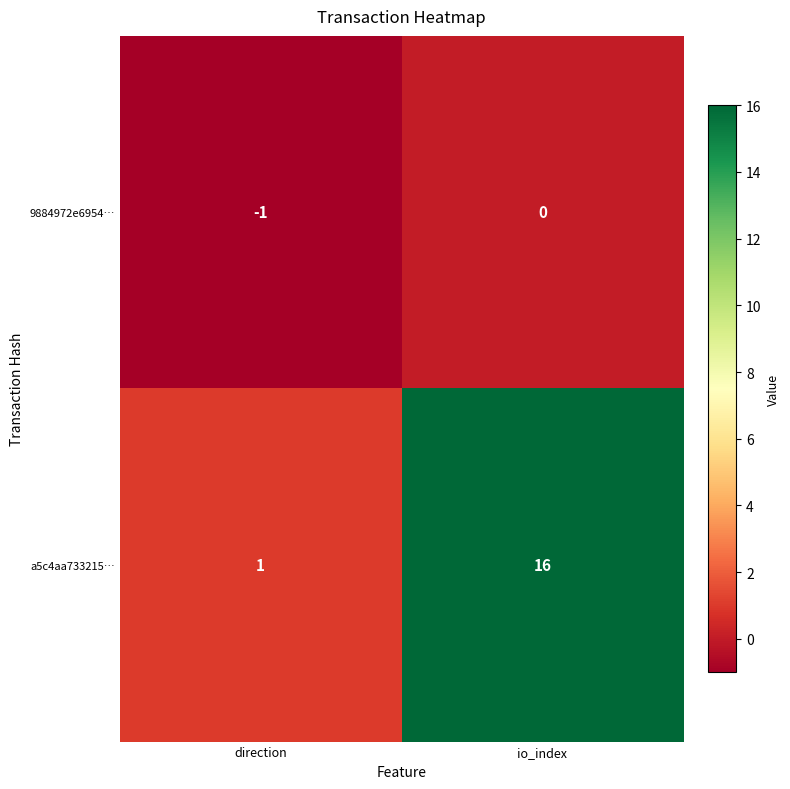

Between direction and io_index, which series saw the biggest shift?

a5c4aa733215…